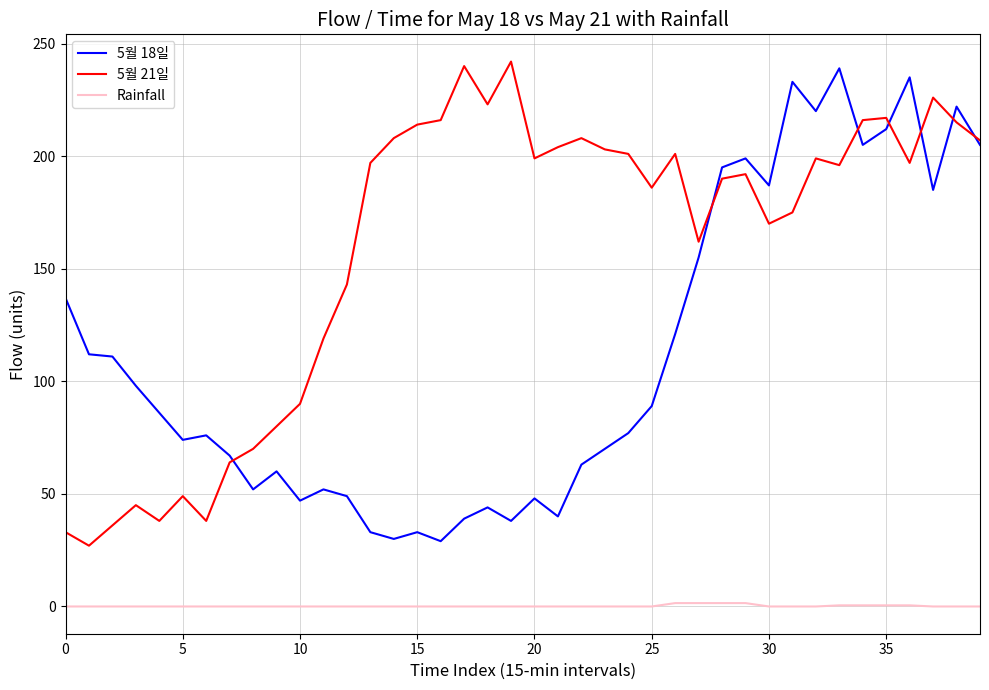

What is the minimum value for 5월 18일?

29.0